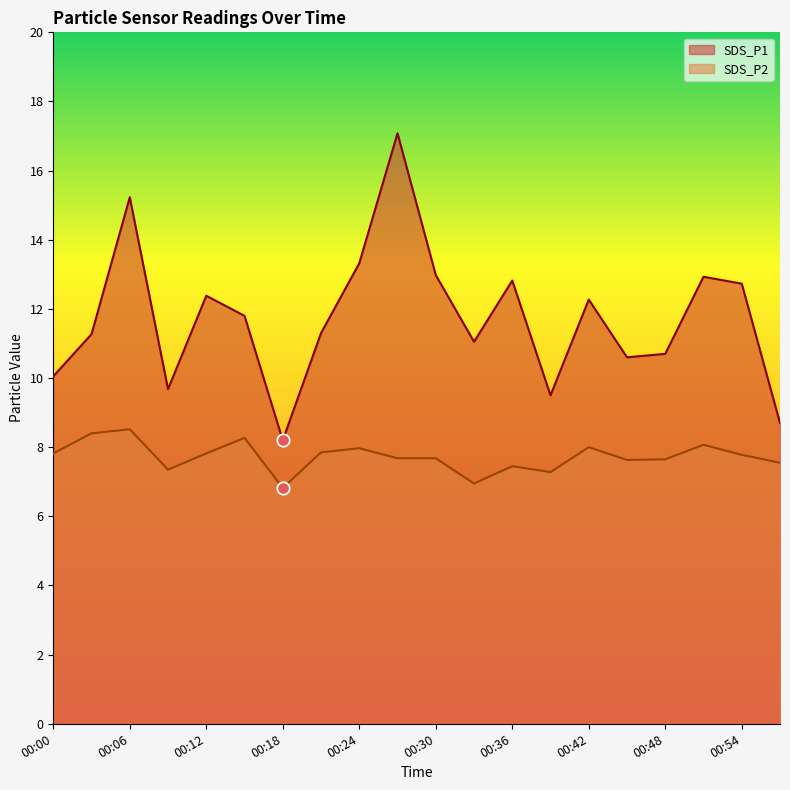

At which category is the sum across all series the highest?

00:27